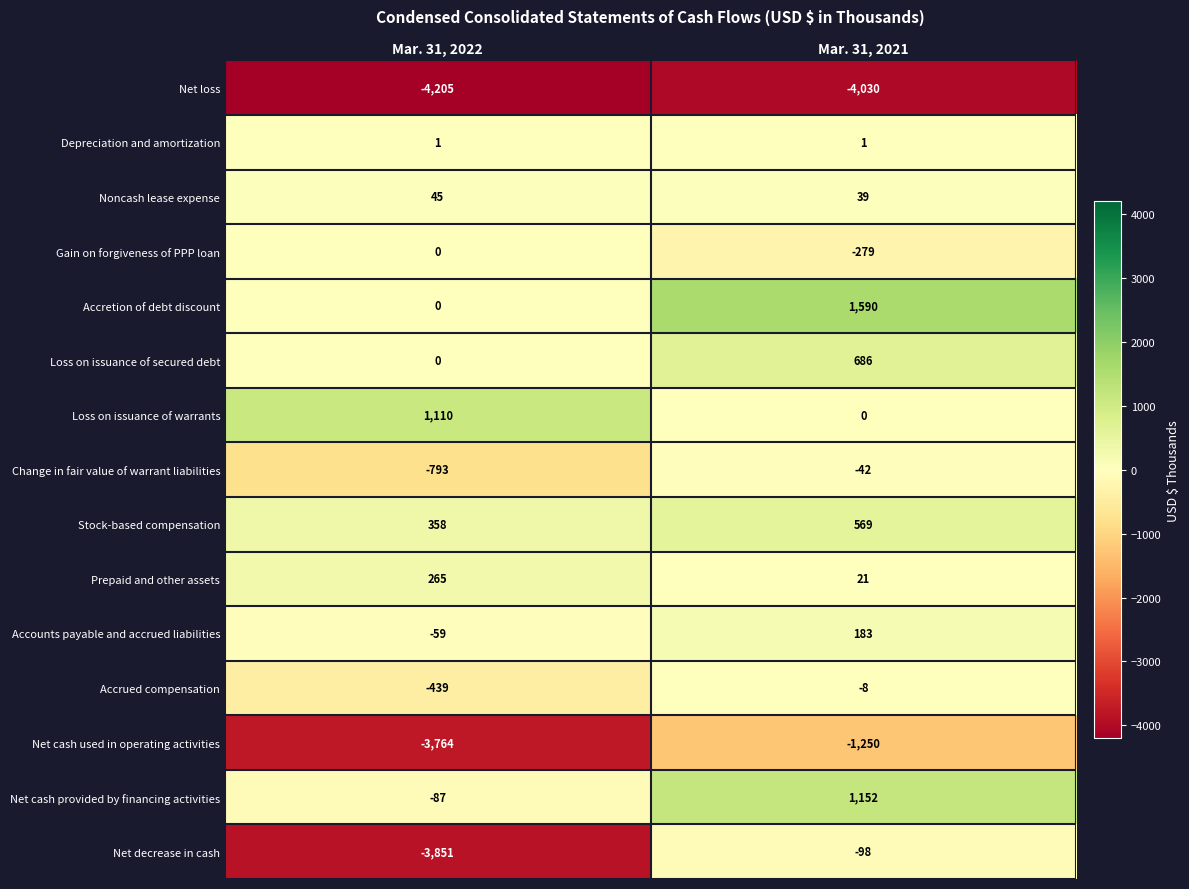

What is the smallest value displayed?

-4205